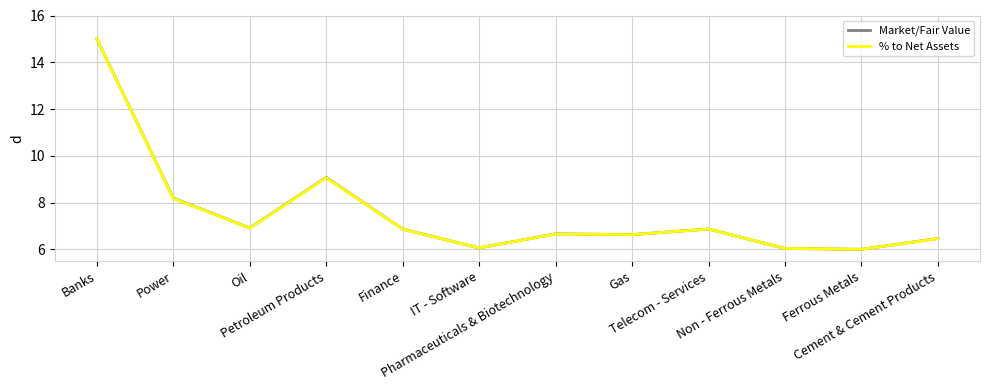

Does the chart have visible grid lines?

Yes